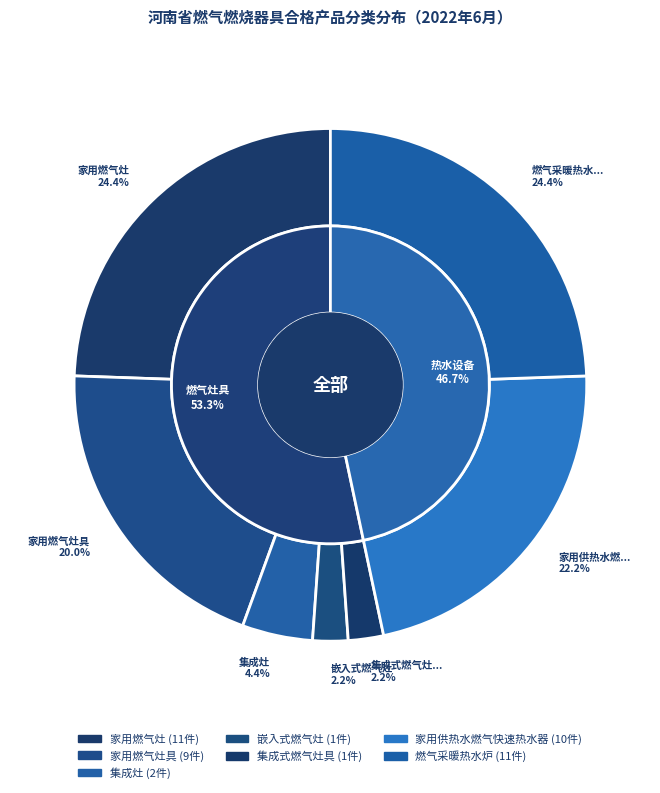

Rank the categories by value from lowest to highest.

嵌入式燃气灶, 集成式燃气灶具, 集成灶, 家用燃气灶具, 家用供热水燃气快速热水器, 家用燃气灶, 燃气采暖热水炉